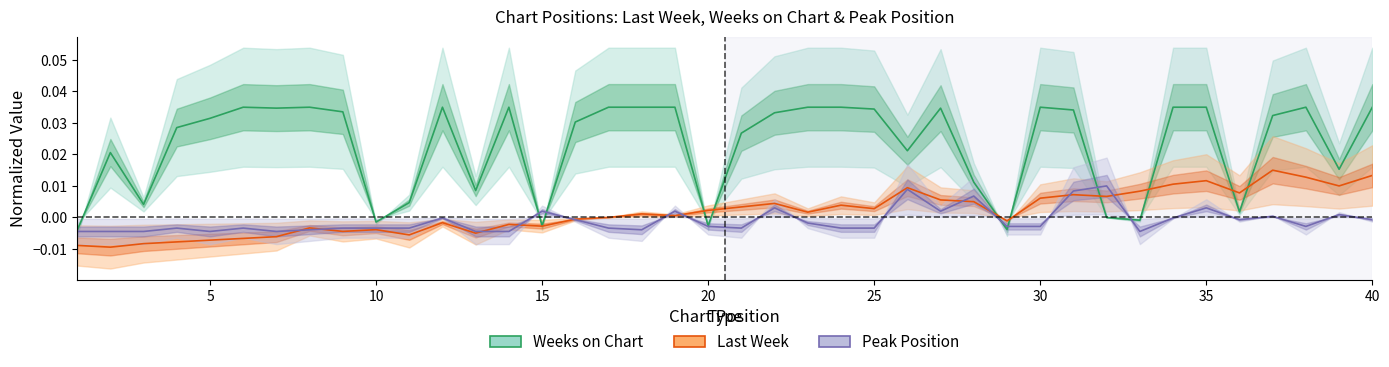

True or false: Last Week has more than 0 points higher than both neighbors.

True